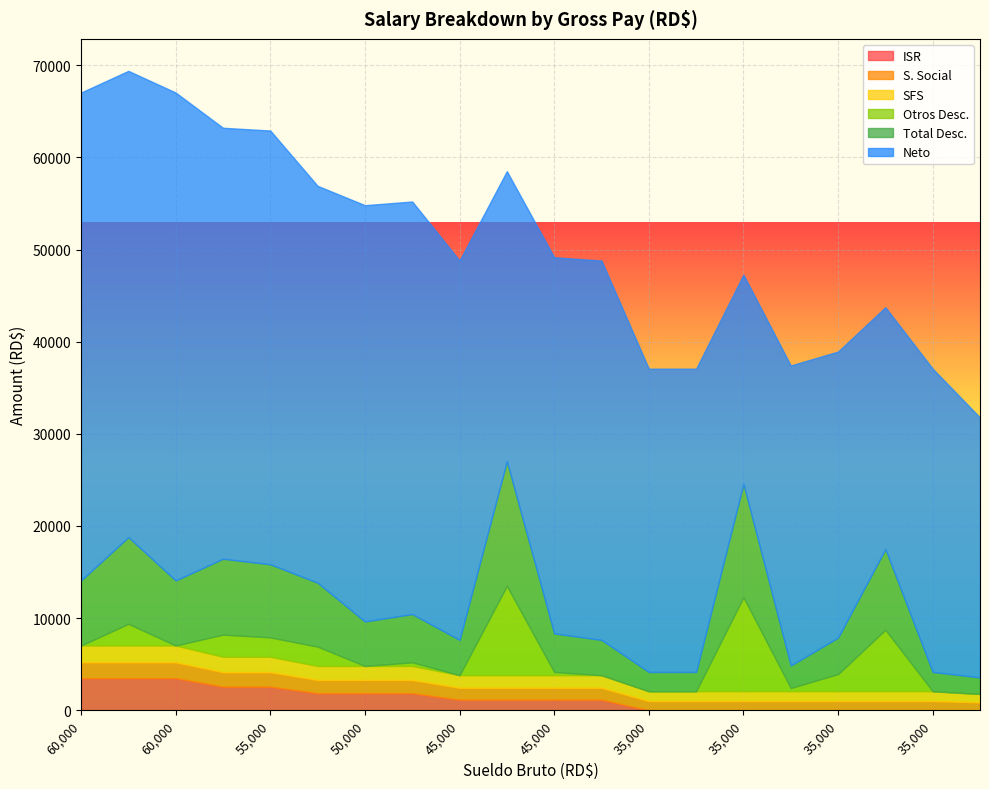

What is the value of the Total Desc. point at the 14th from the left?

2093.5